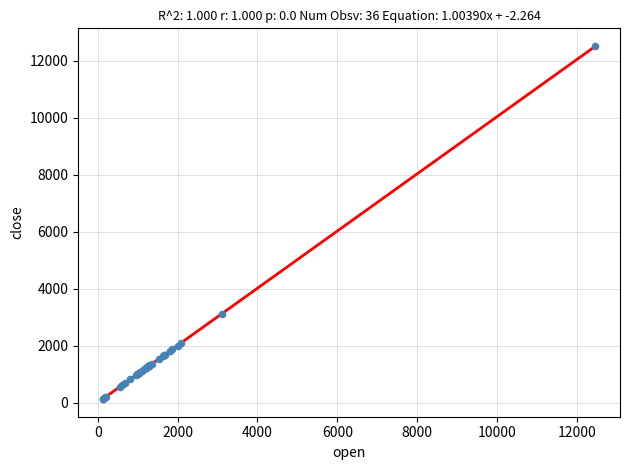

What Y value in the scatter plot is closest to 6320?

3106.9